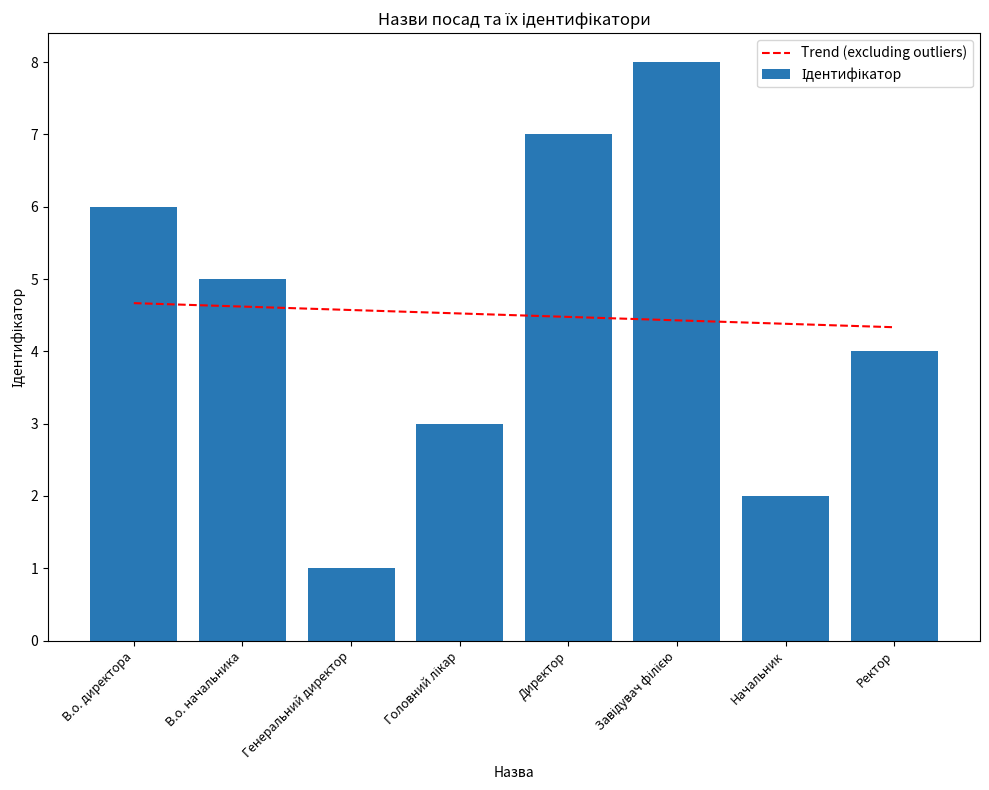

What is the difference between the Trend (excluding outliers) values at Головний лікар and Ректор?

0.2